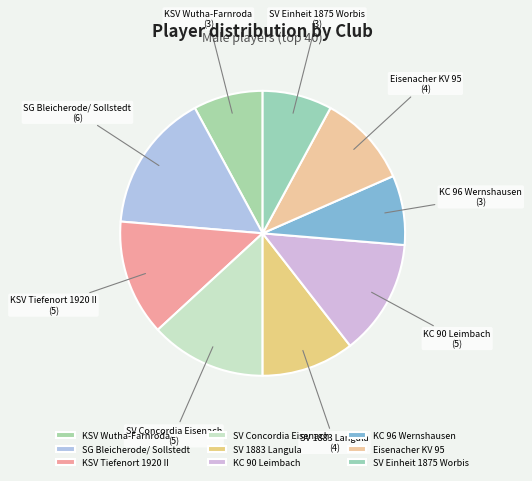

Combined, do KC 96 Wernshausen and KSV Tiefenort 1920 II account for over 50%?

No